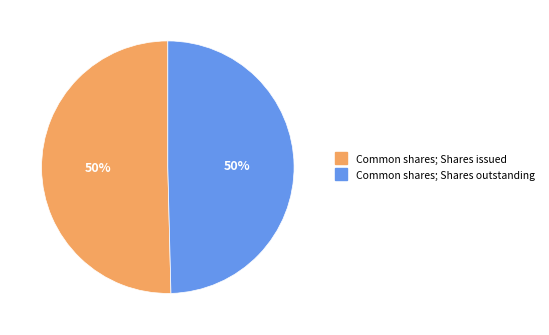

Count the number of slices in the pie.

2